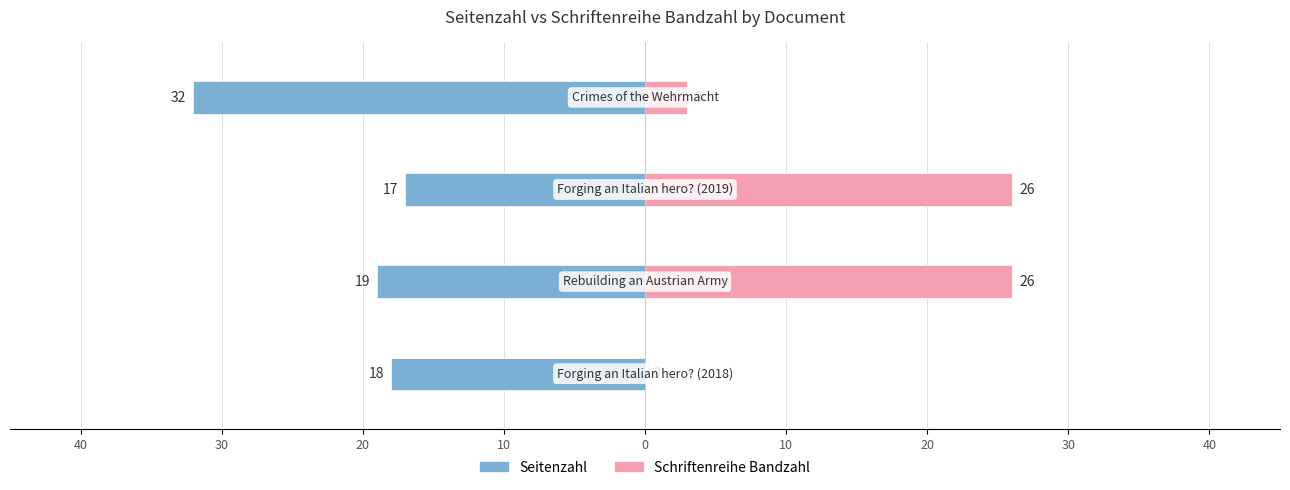

What is the value of the Schriftenreihe Bandzahl bar at the 4th from the left?

3